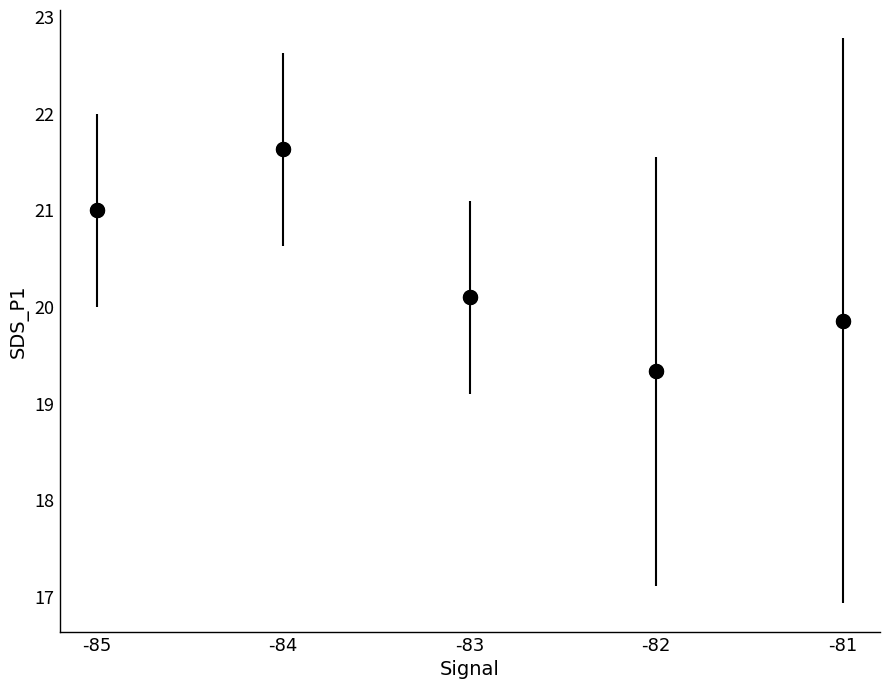

What is the average Y value?

20.4